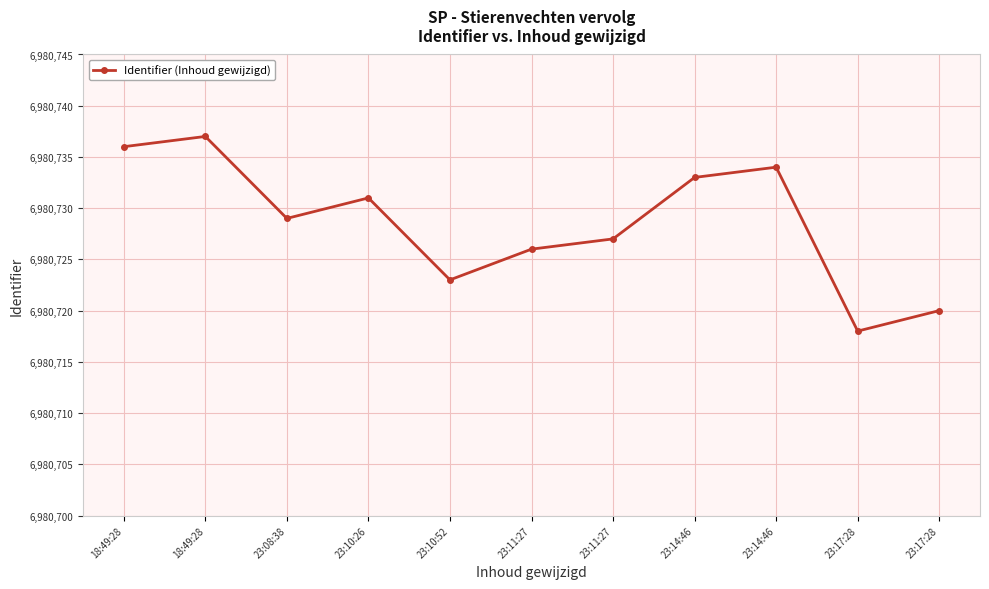

Is this an area chart (filled region under the line)?

No